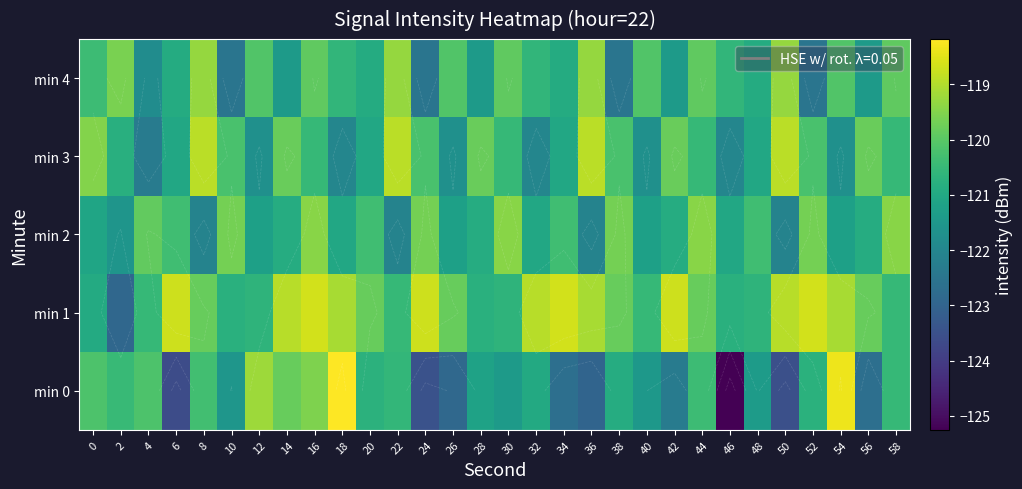

Which series has the largest total across all categories?

min 1